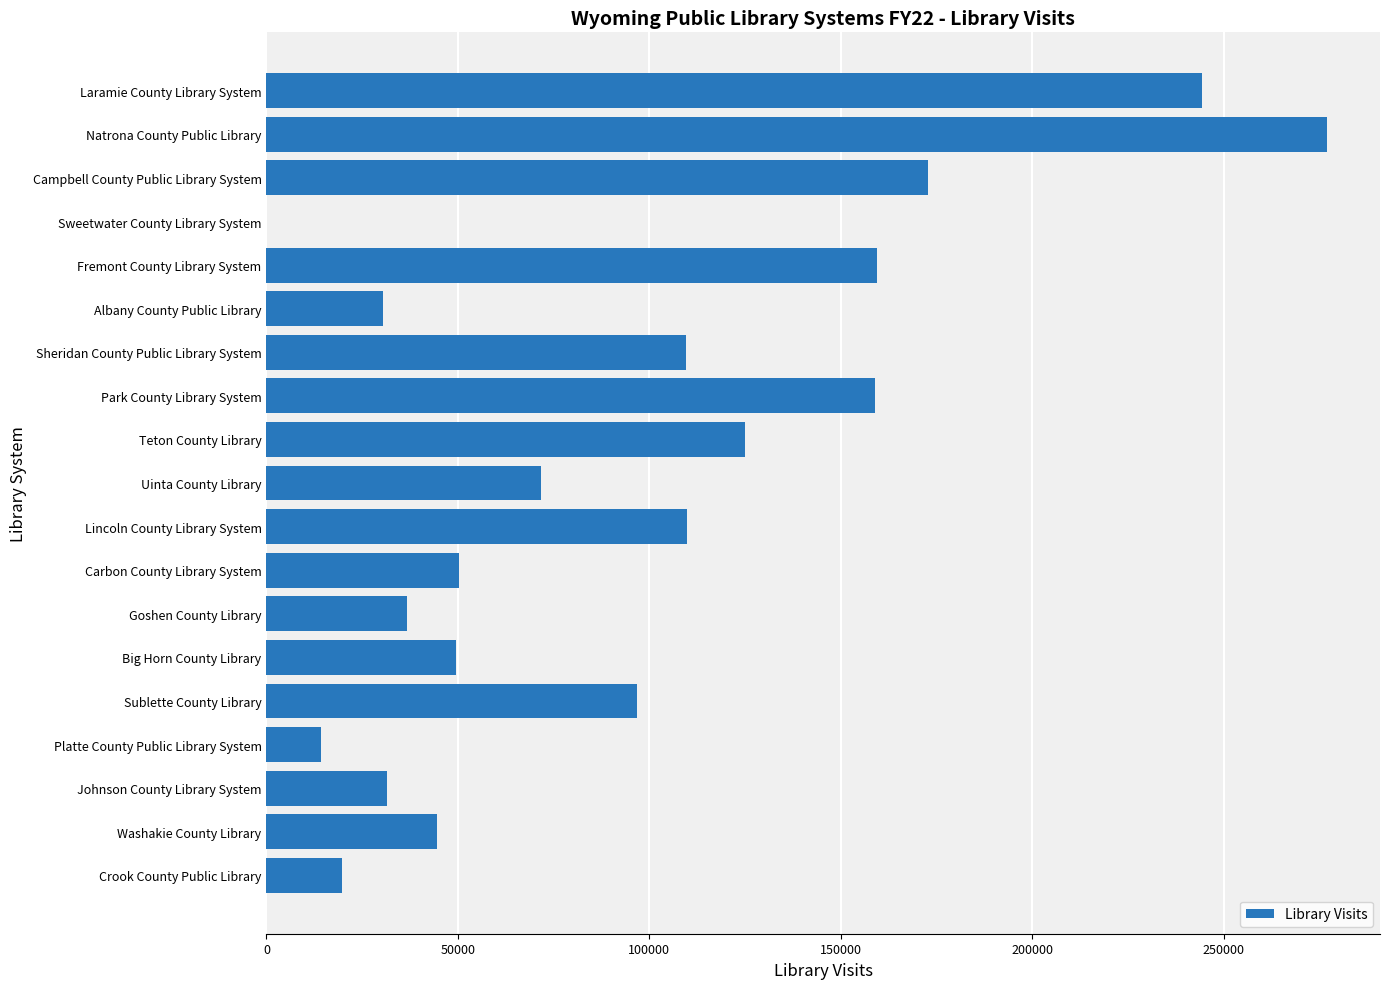

Is it true that the value at Crook County Public Library is 19727?

True